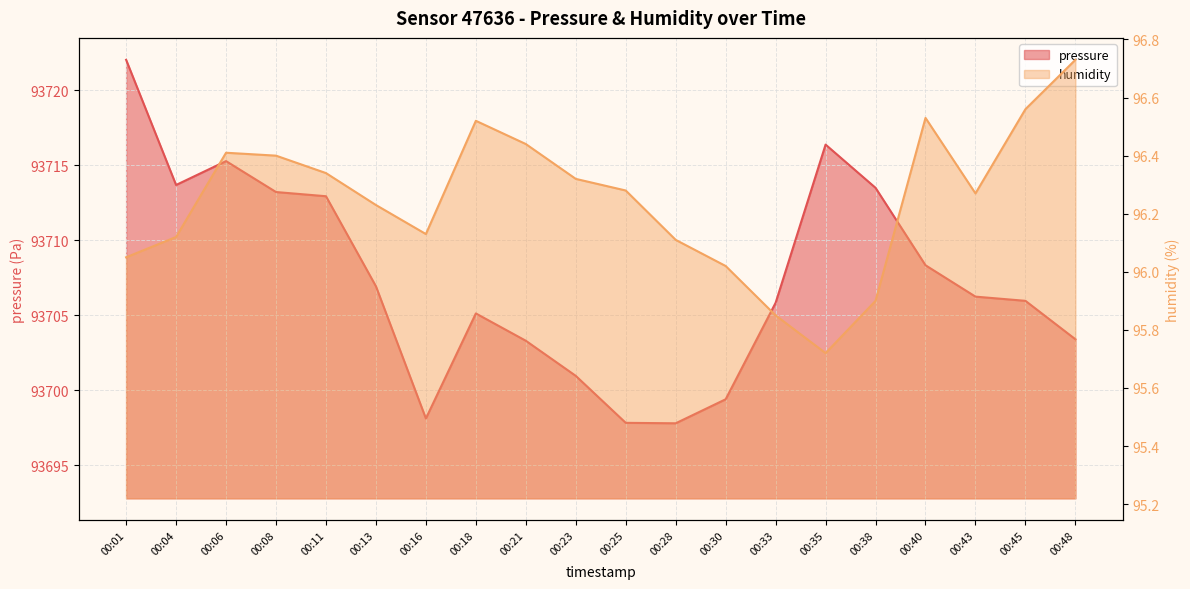

Reading left to right, list all the values displayed in this chart.

pressure: 93722.0	93713.7	93715.3	93713.2	93712.9	93706.9	93698.1	93705.1	93703.3	93701.0	93697.8	93697.8	93699.4	93705.8	93716.4	93713.5	93708.3	93706.2	93706.0	93703.4
humidity: 96.0	96.1	96.4	96.4	96.3	96.2	96.1	96.5	96.4	96.3	96.3	96.1	96.0	95.8	95.7	95.9	96.5	96.3	96.6	96.7